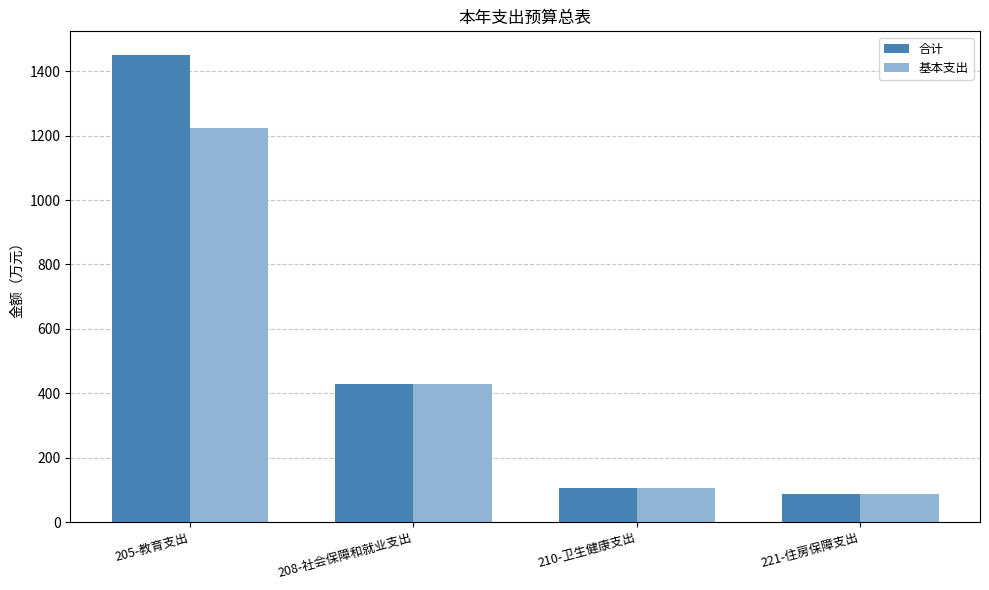

Reading left to right, list all the values displayed in this chart.

合计: 1451.2	427.6	104.9	85.8
基本支出: 1224.7	427.6	104.9	85.8